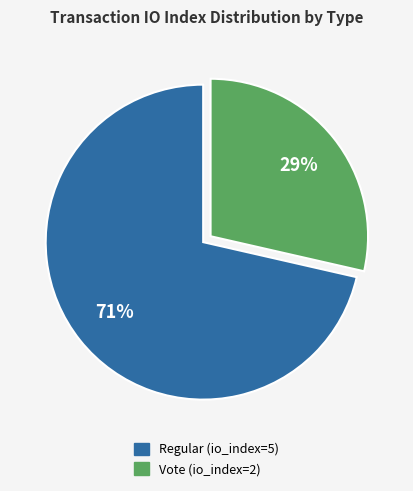

Which category has the smallest portion of the pie?

Vote (io_index=2)